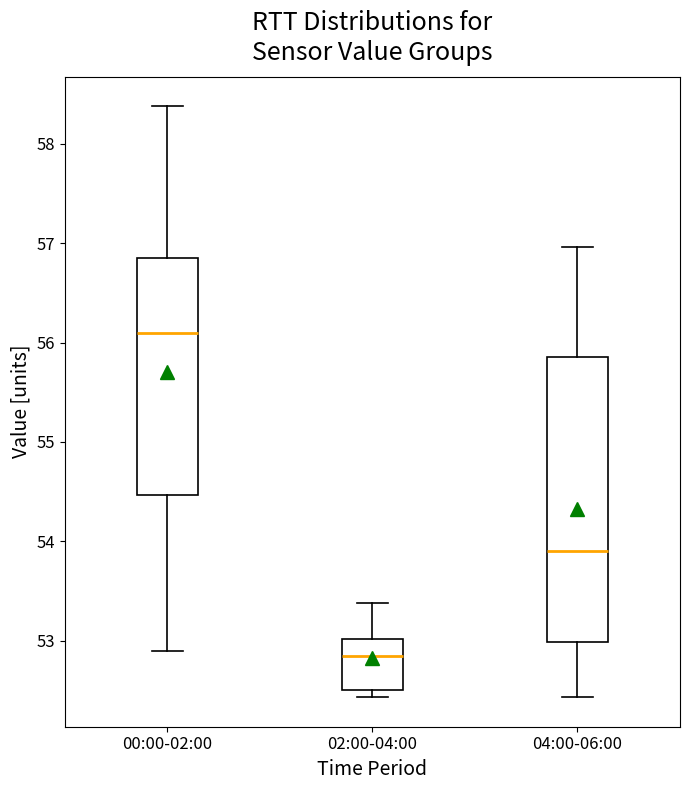

Comparing the boxes themselves (not the whiskers), which one is the tallest?

04:00-06:00